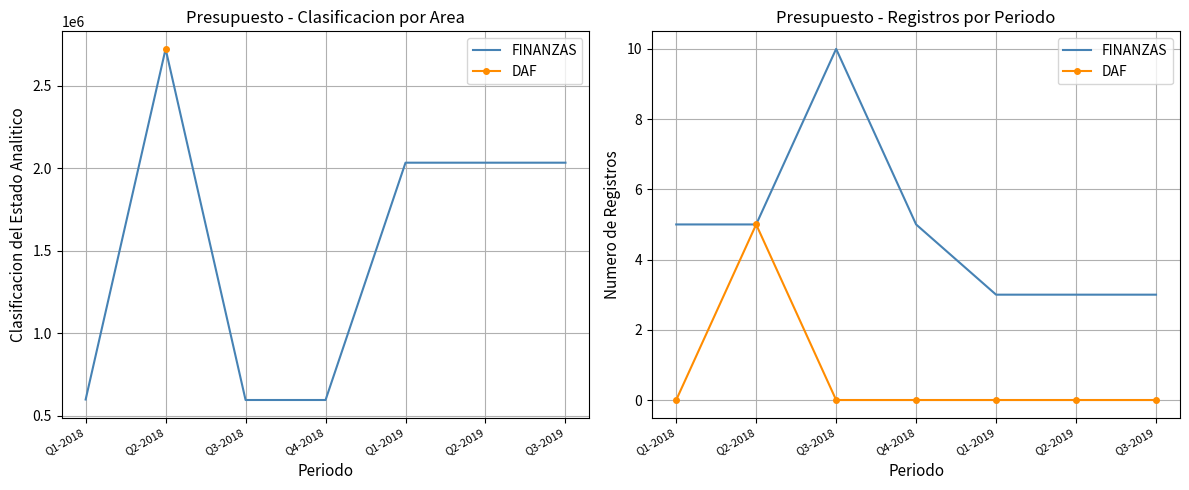

At which category does the chart reach its minimum across all series?

Q1-2018